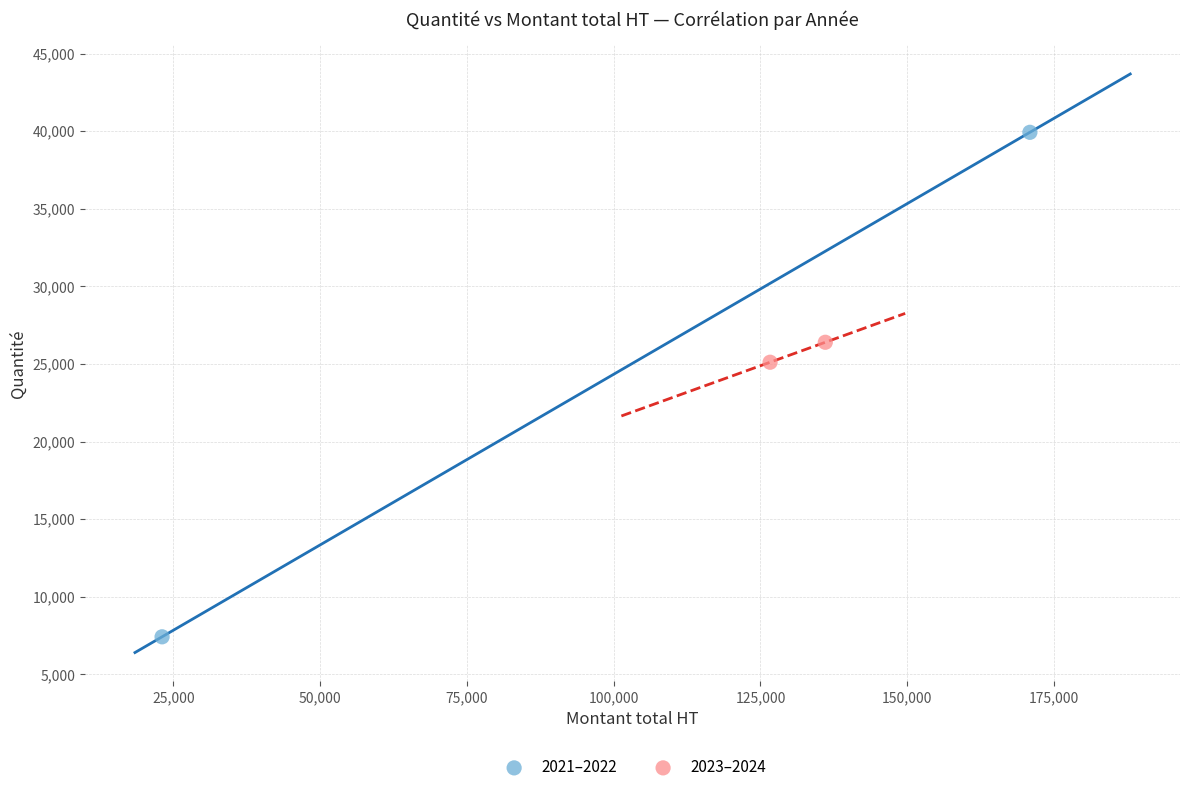

Which series contains the lowest Y value?

2021–2022